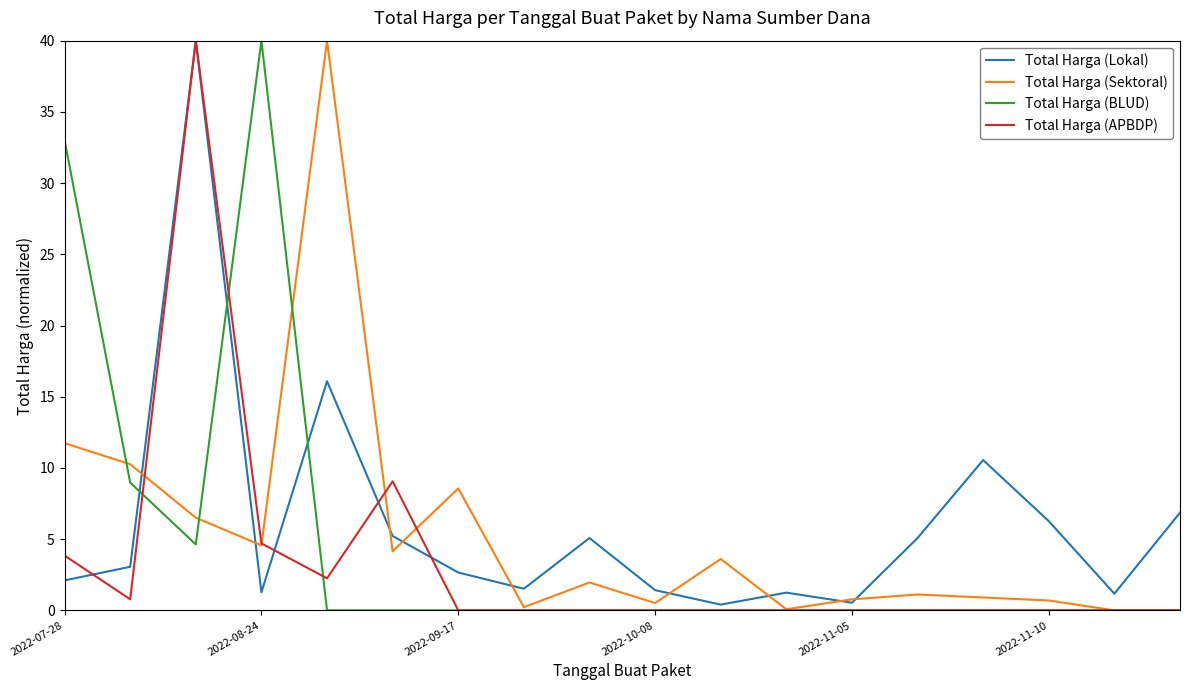

What is the maximum value shown in the chart?

40.0